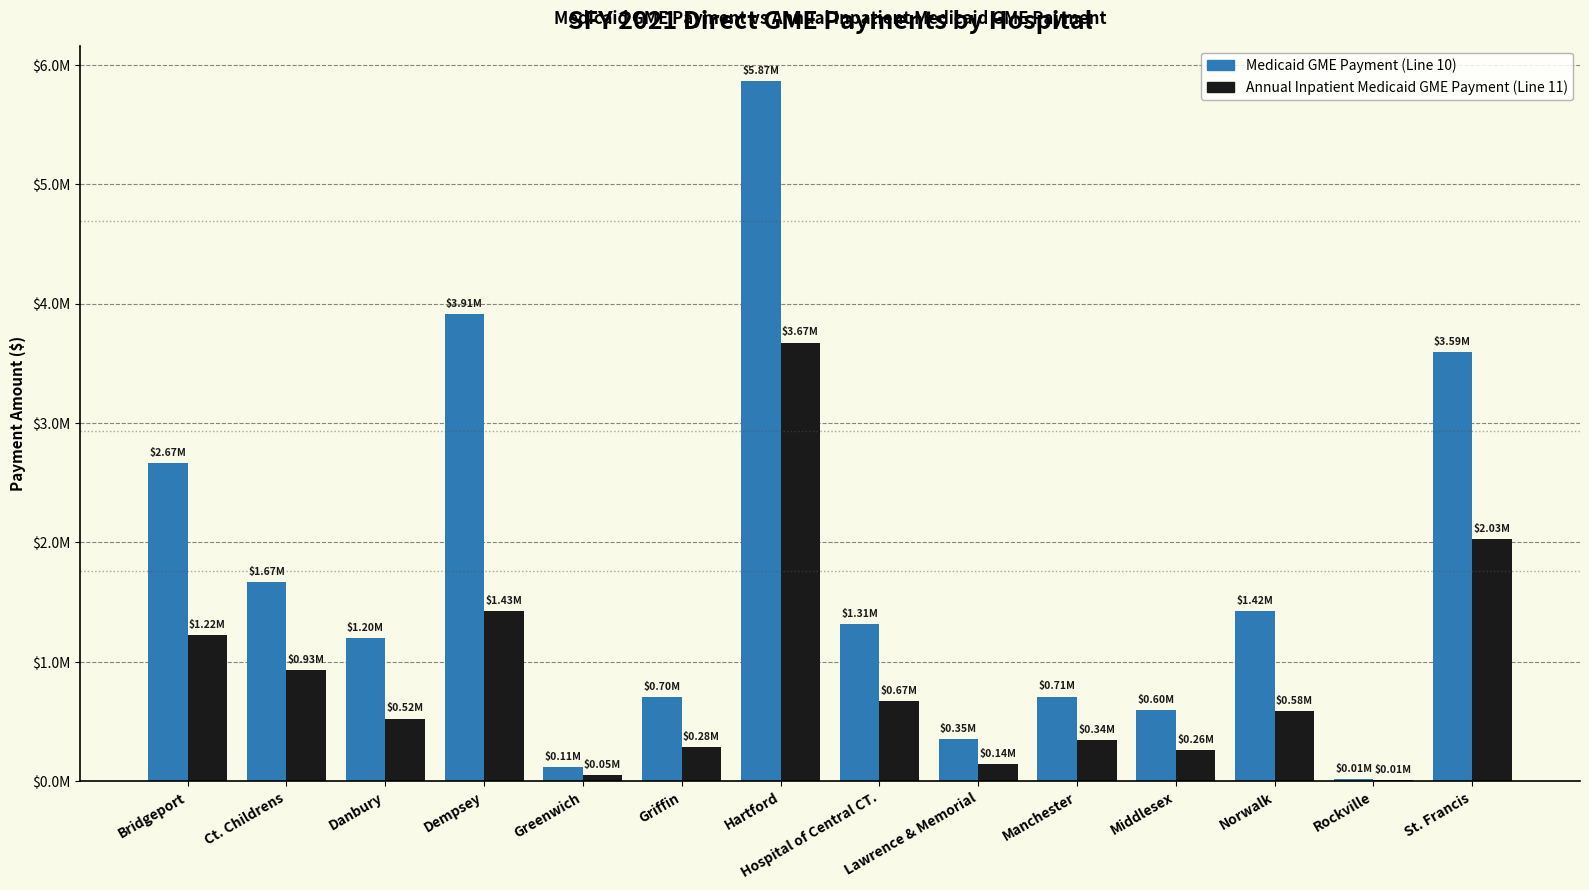

What are all the series names shown in the legend?

Medicaid GME Payment (Line 10), Annual Inpatient Medicaid GME Payment (Line 11)